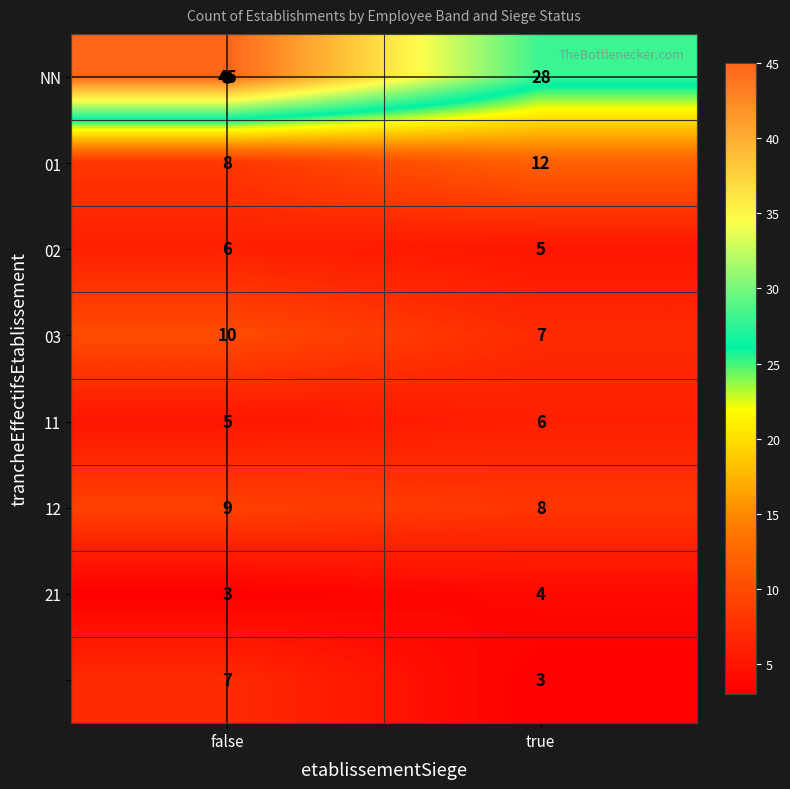

Which category has the highest value across all series?

false